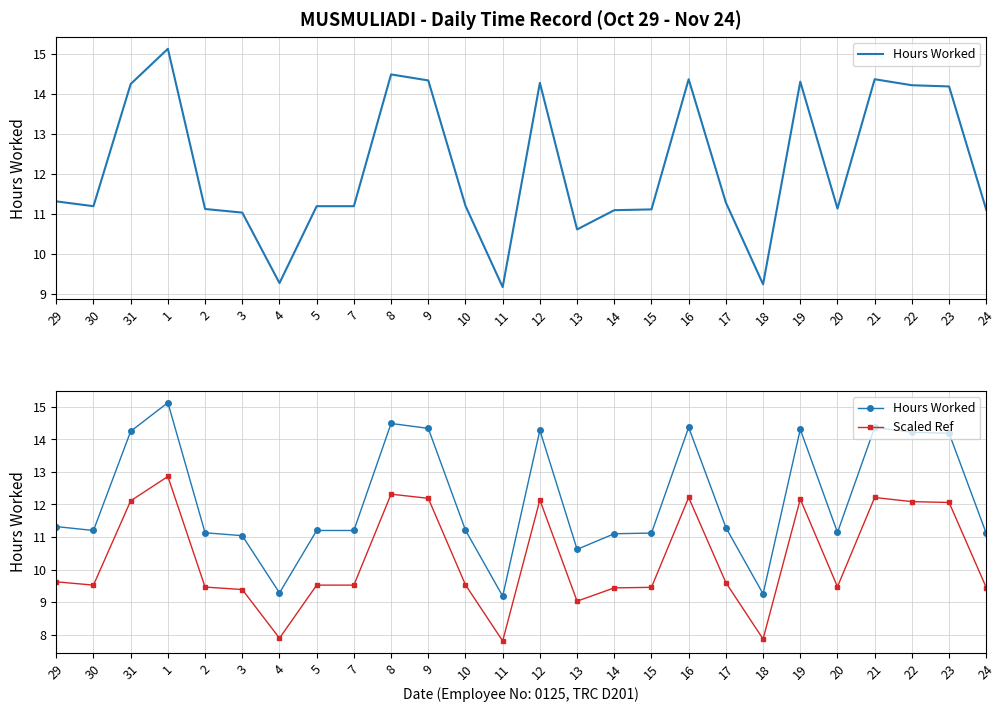

List the series in order of their peak value, highest first.

Hours Worked, Scaled Ref